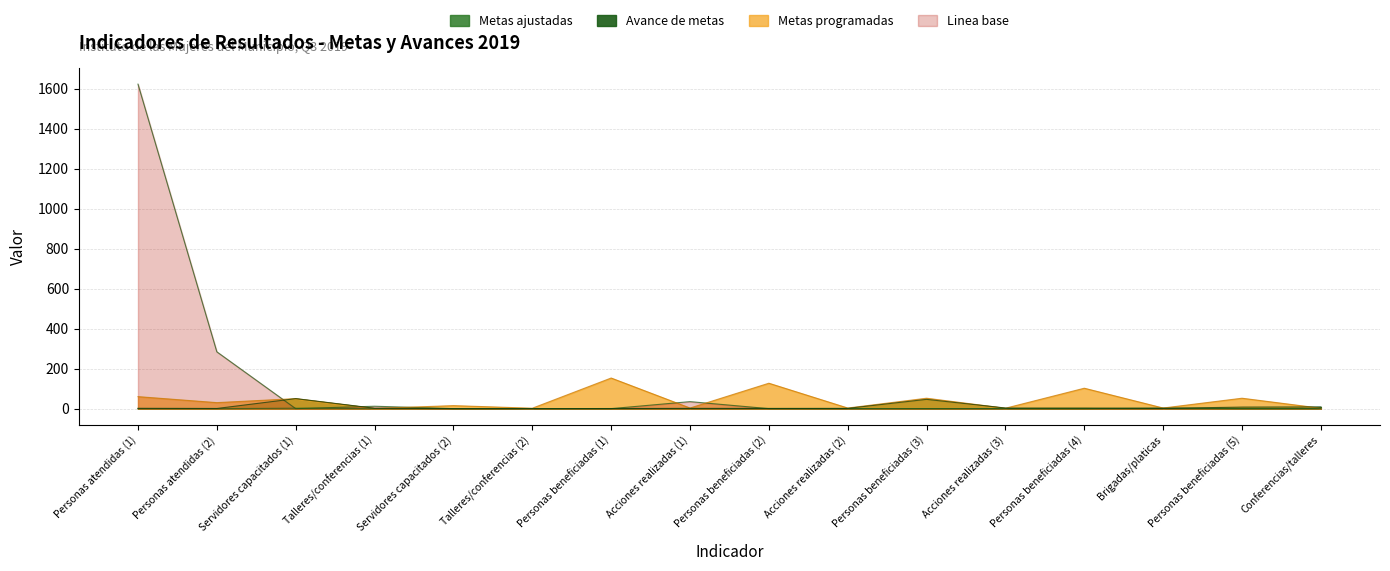

At which label is Linea base closest to 811?

Personas atendidas (2)